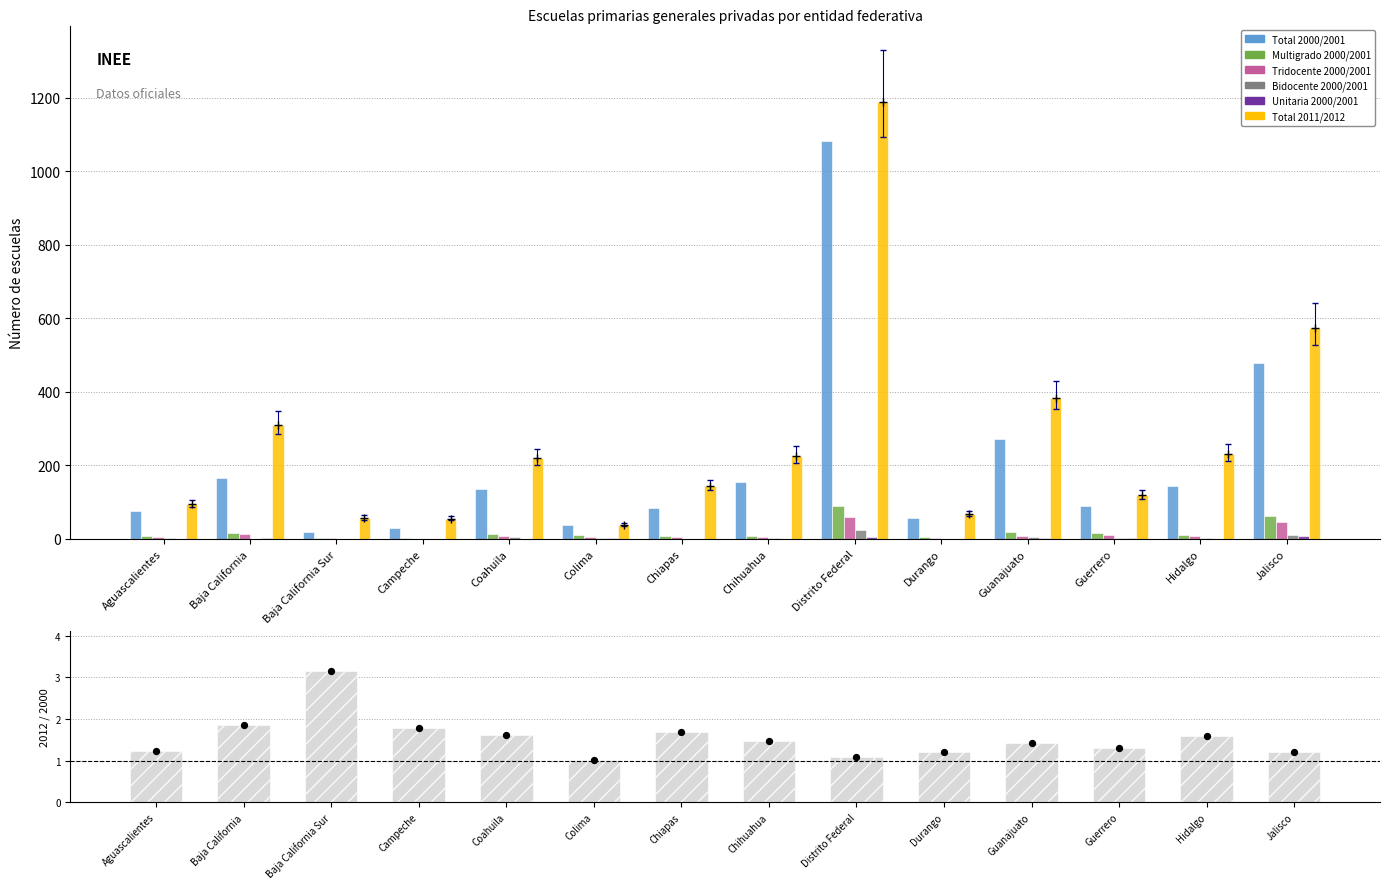

Which series contains the highest Y value?

Total 2011/2012